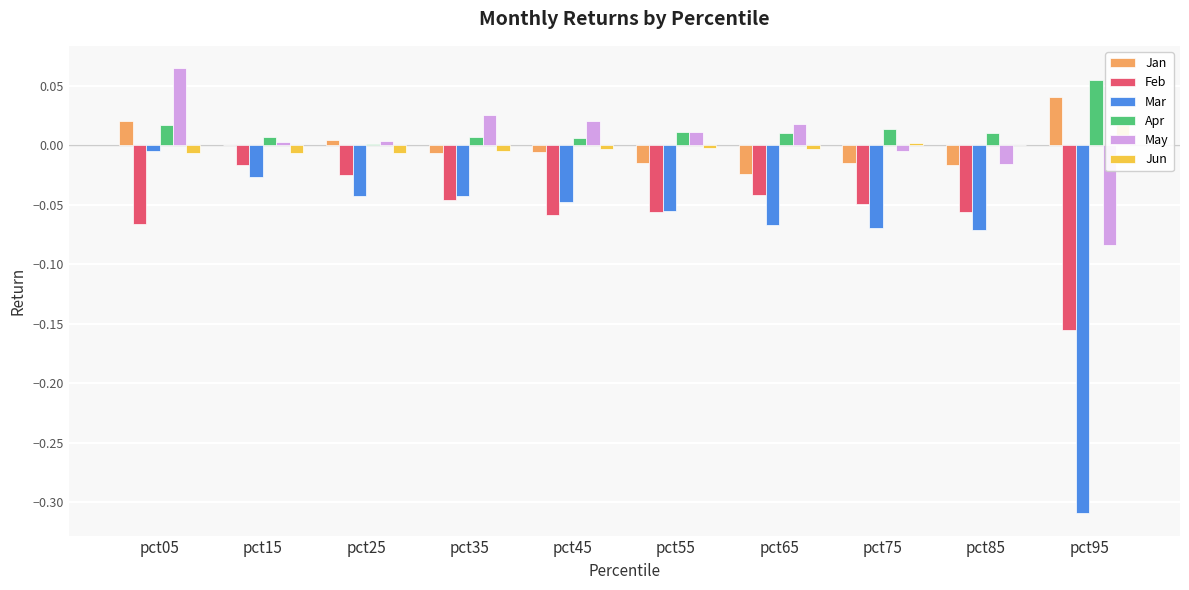

What is the sum of all Mar values?

-0.7